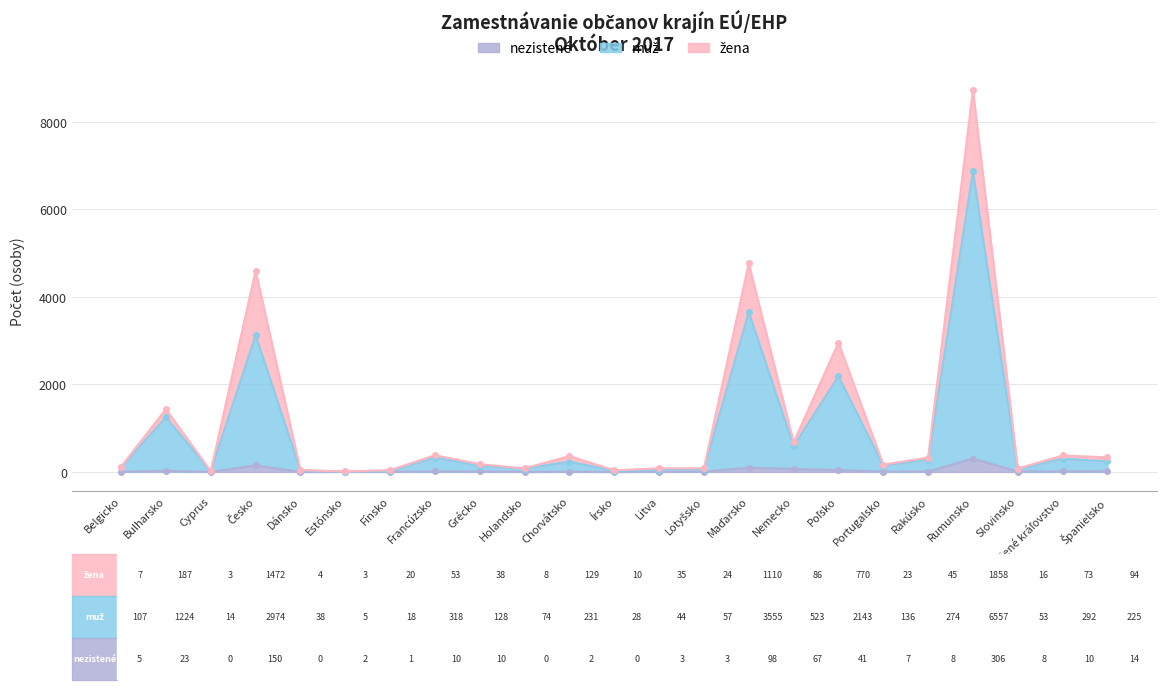

At which category does the chart reach its minimum across all series?

Cyprus